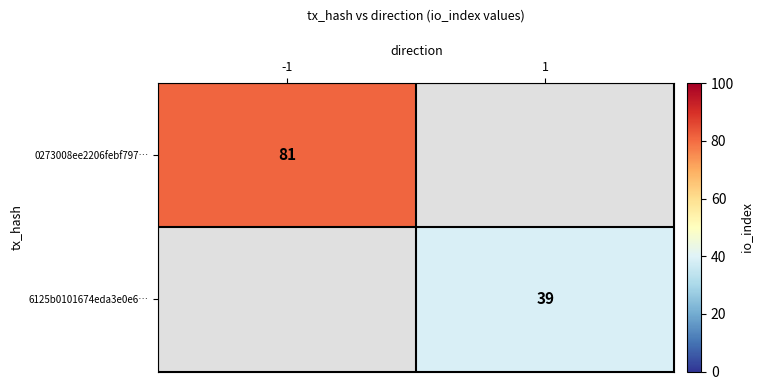

Is it true that 0273008ee2206febf797… equals 81 at -1?

True